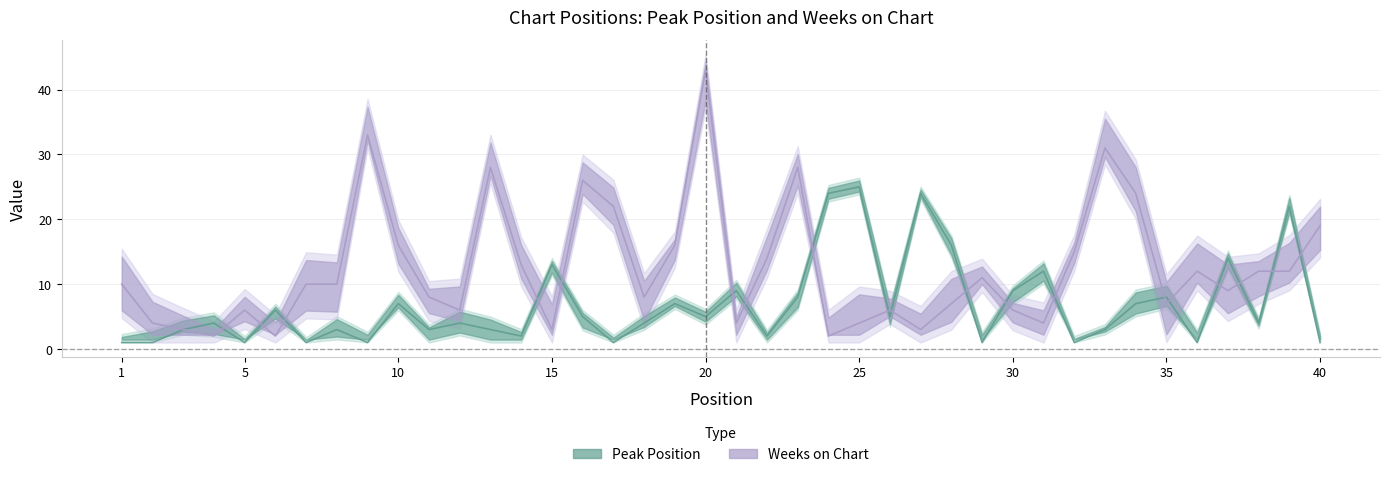

At which category does the chart reach its minimum across all series?

1